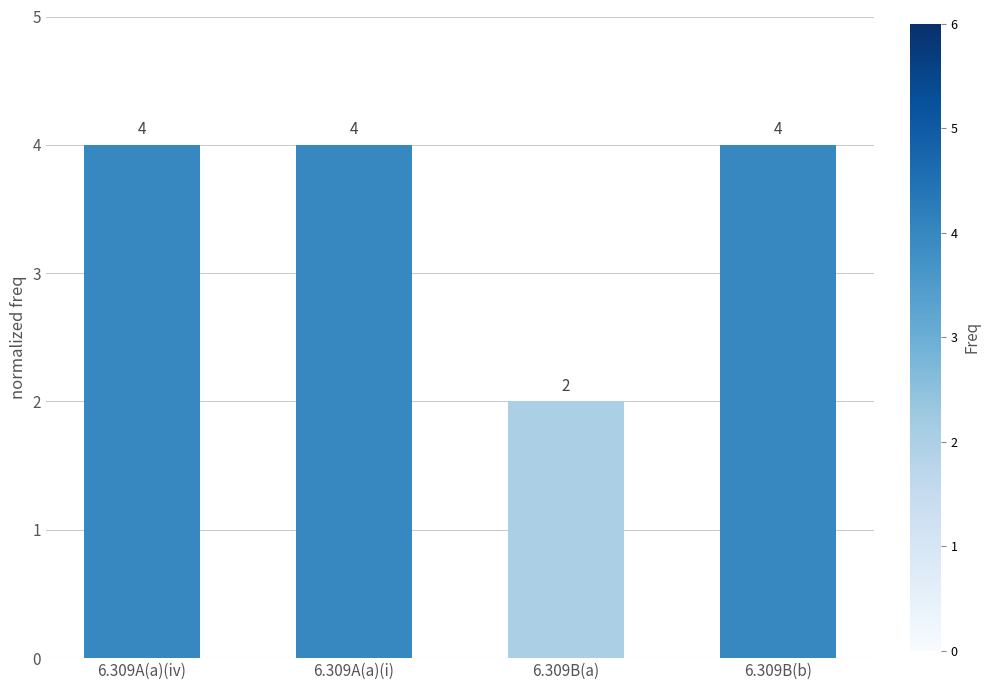

Approximately how many times larger is the value at 6.309B(a) compared to 6.309A(a)(iv)?

0.5